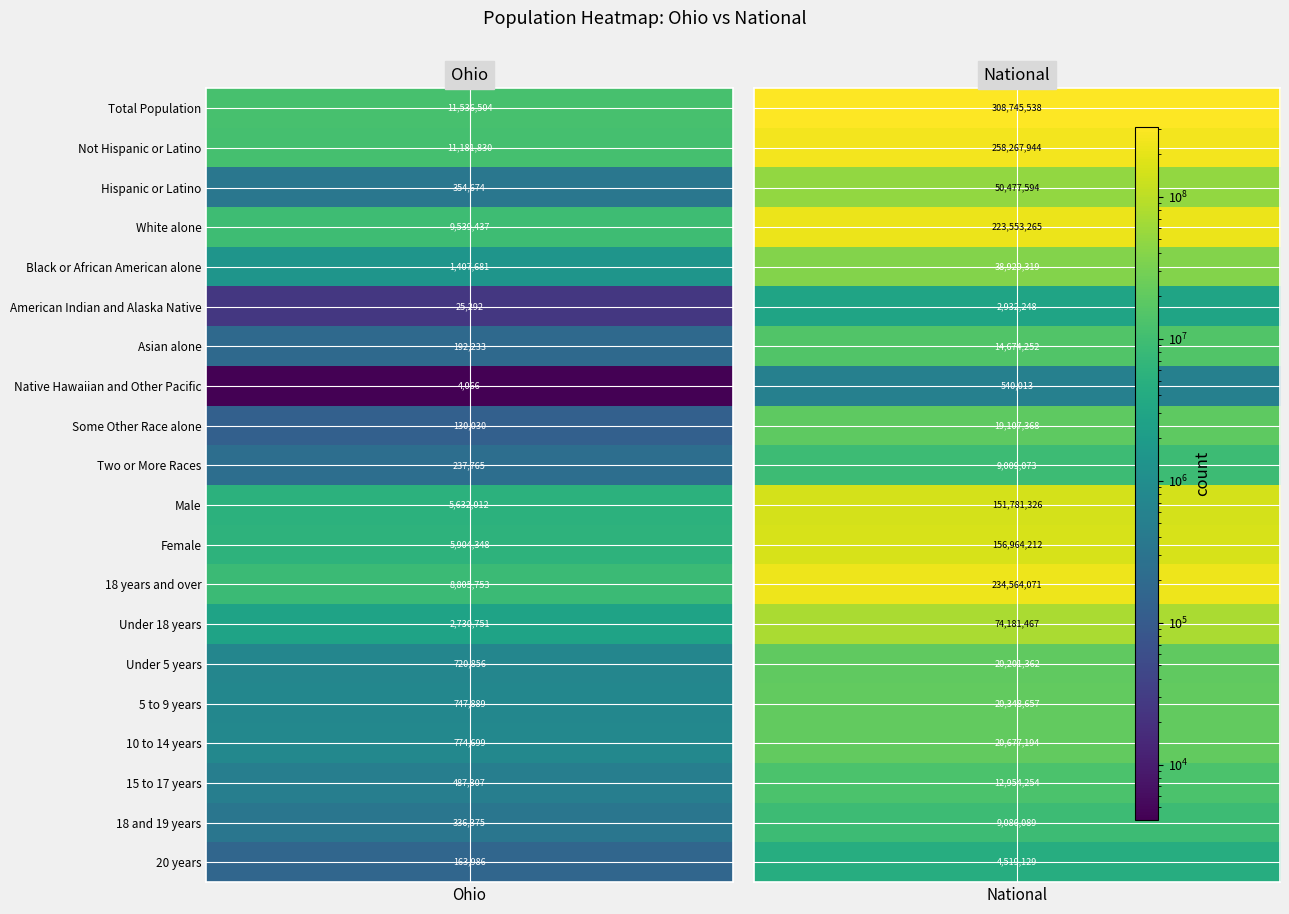

Count the number of data series in this chart.

20